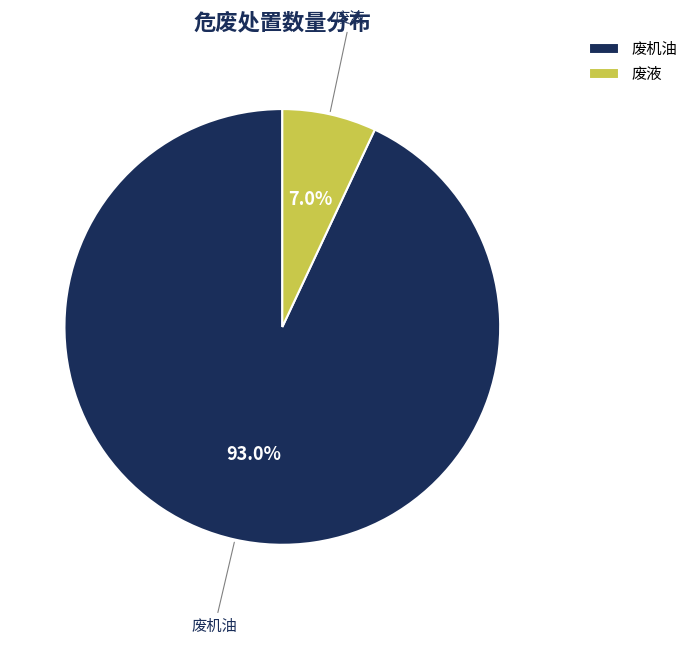

Which category has the smallest portion of the pie?

废液